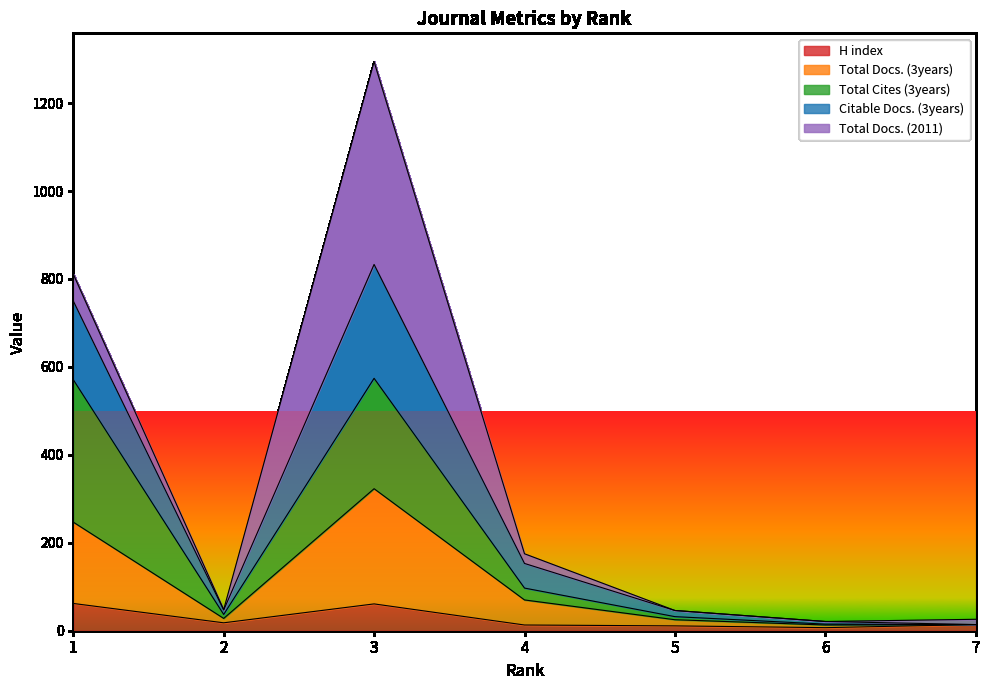

How many values in the H index series are below 14?

3